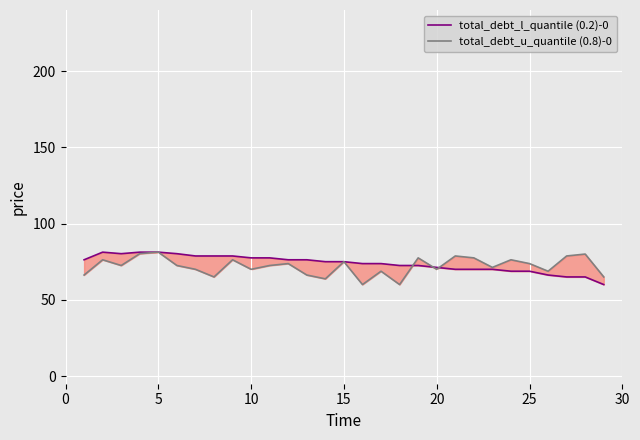

What is the approximate value of total_debt_l_quantile (0.2)-0 at 10?

77.5